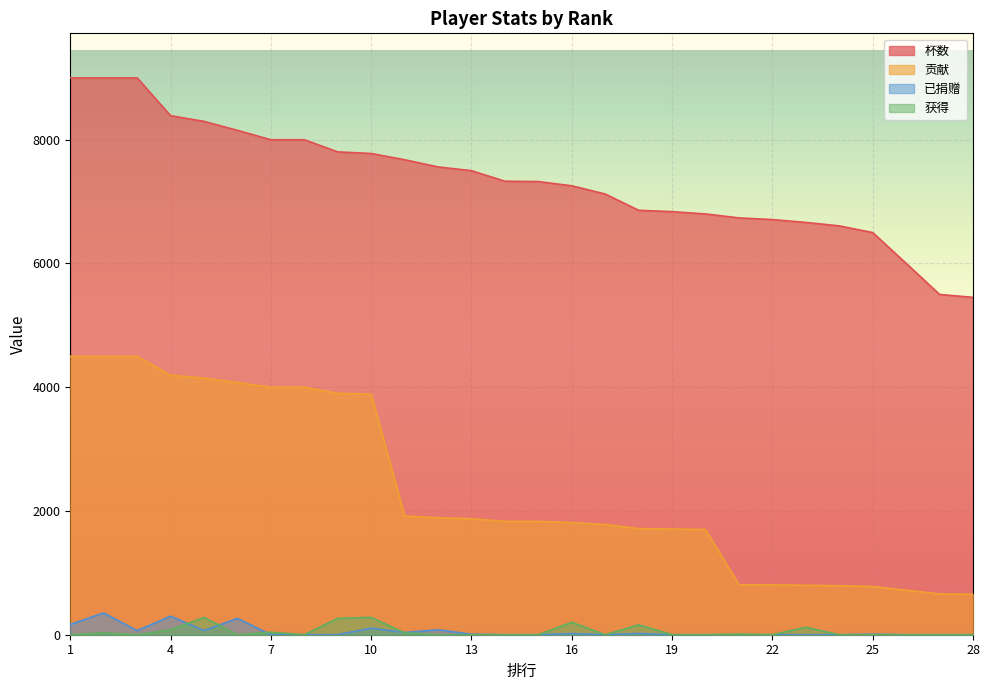

How many data points does each series have?

28